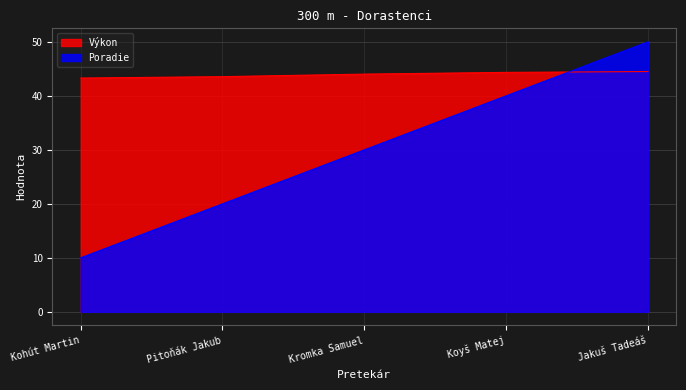

Reading left to right, list all the values displayed in this chart.

Poradie: 10.0	20.0	30.0	40.0	50.0
Výkon: 43.3	43.5	44.0	44.3	44.5